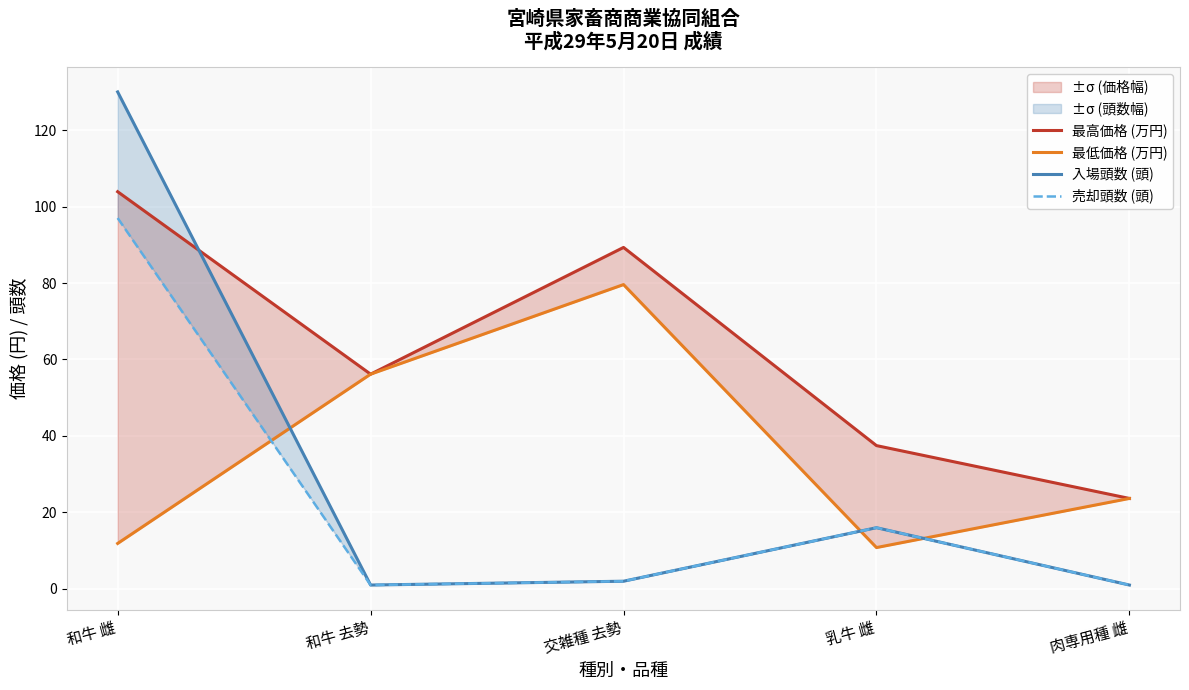

True or false: 売却頭数 (頭) has a value of 0.8 at 交雑種 去勢.

False